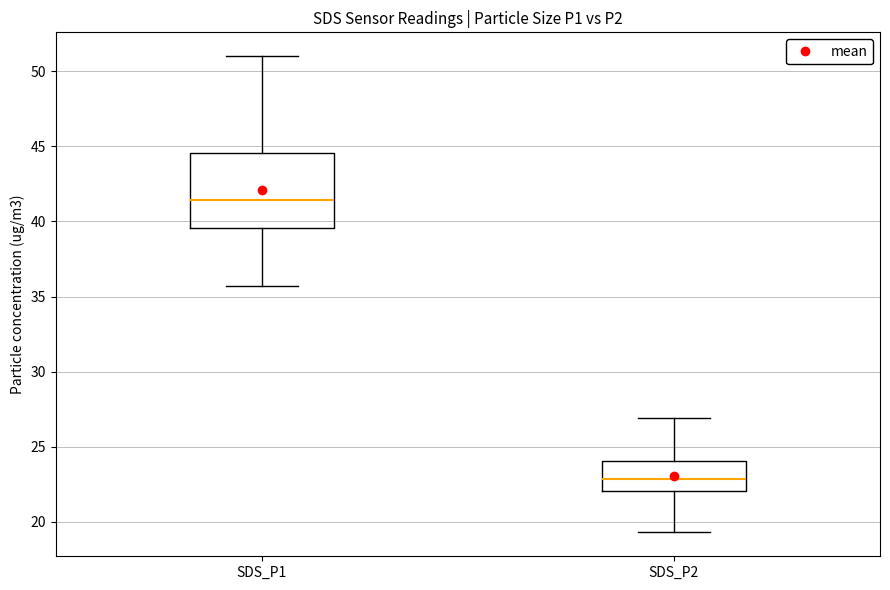

Which box has the highest median line?

SDS_P1